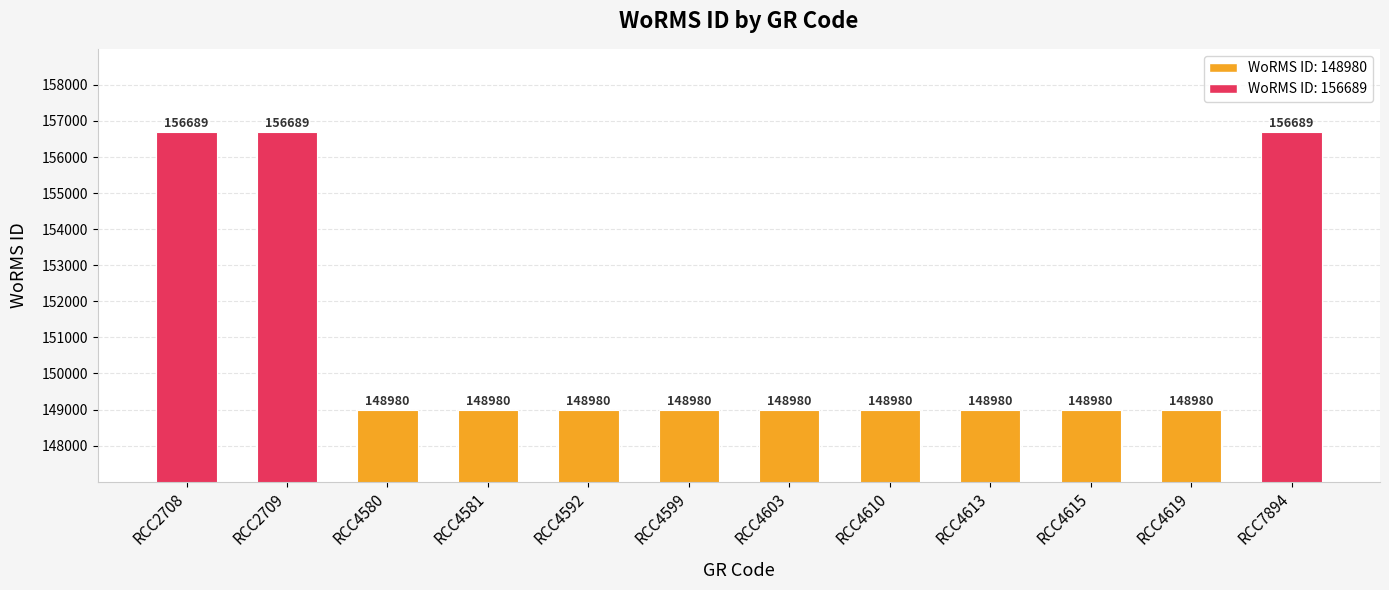

Reading left to right, extract all data points from this chart.

RCC2708=156689	RCC2709=156689	RCC4580=148980	RCC4581=148980	RCC4592=148980	RCC4599=148980	RCC4603=148980	RCC4610=148980	RCC4613=148980	RCC4615=148980	RCC4619=148980	RCC7894=156689